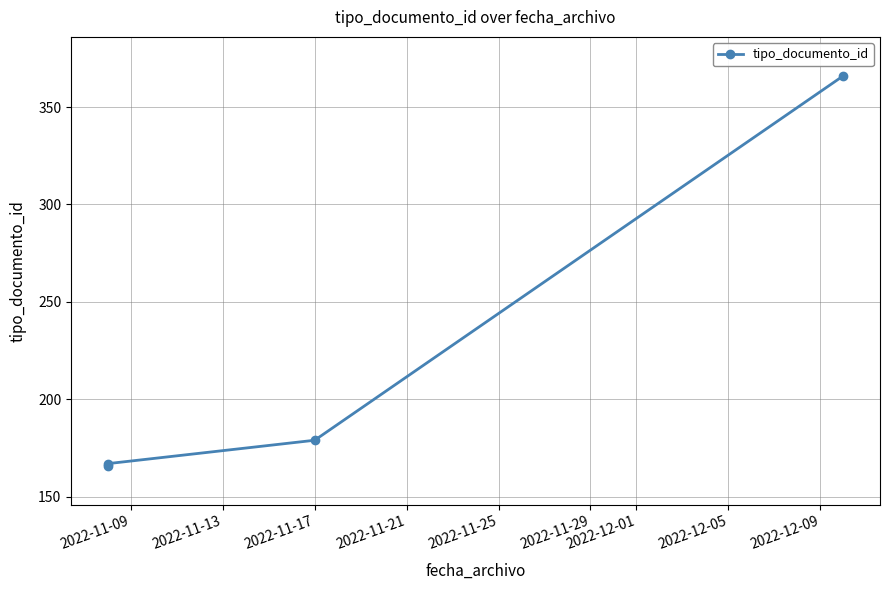

What is the average value?

220